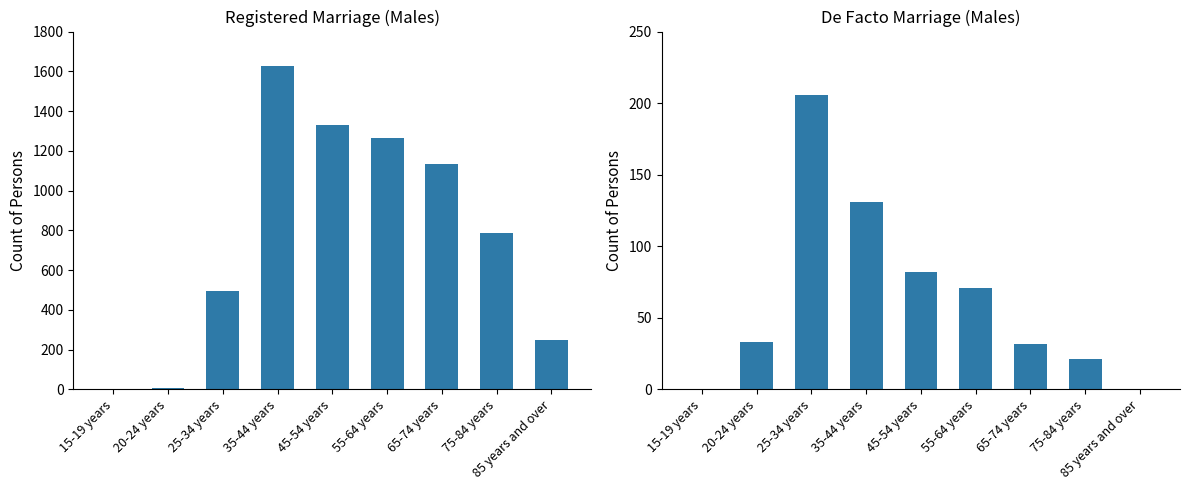

What position from the left is 45-54 years?

5